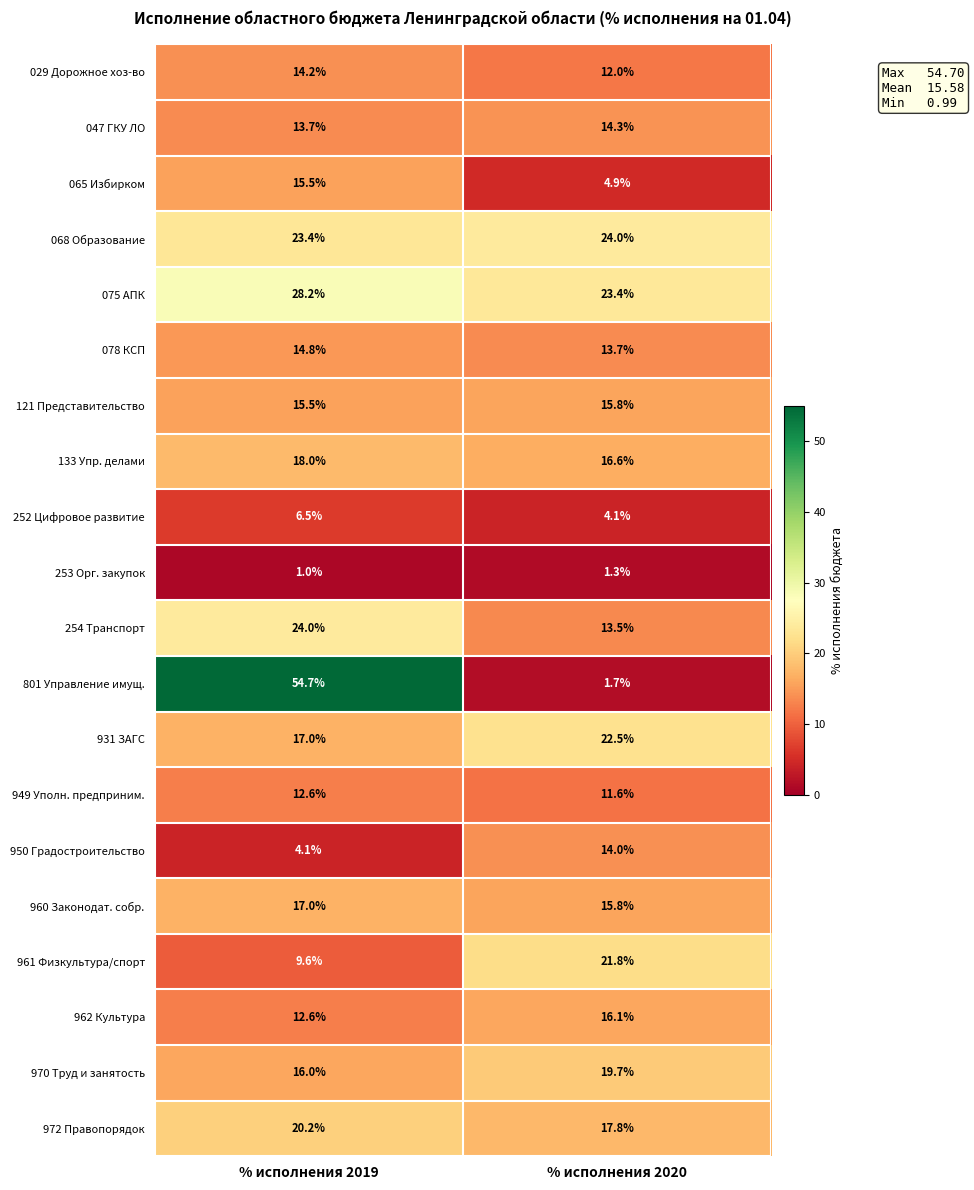

Count the number of categories in the chart.

2